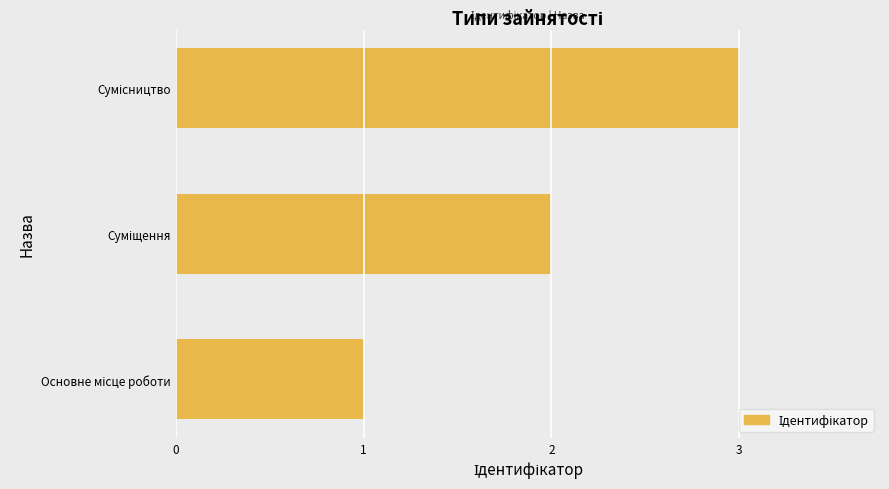

What is the sum of all values?

6